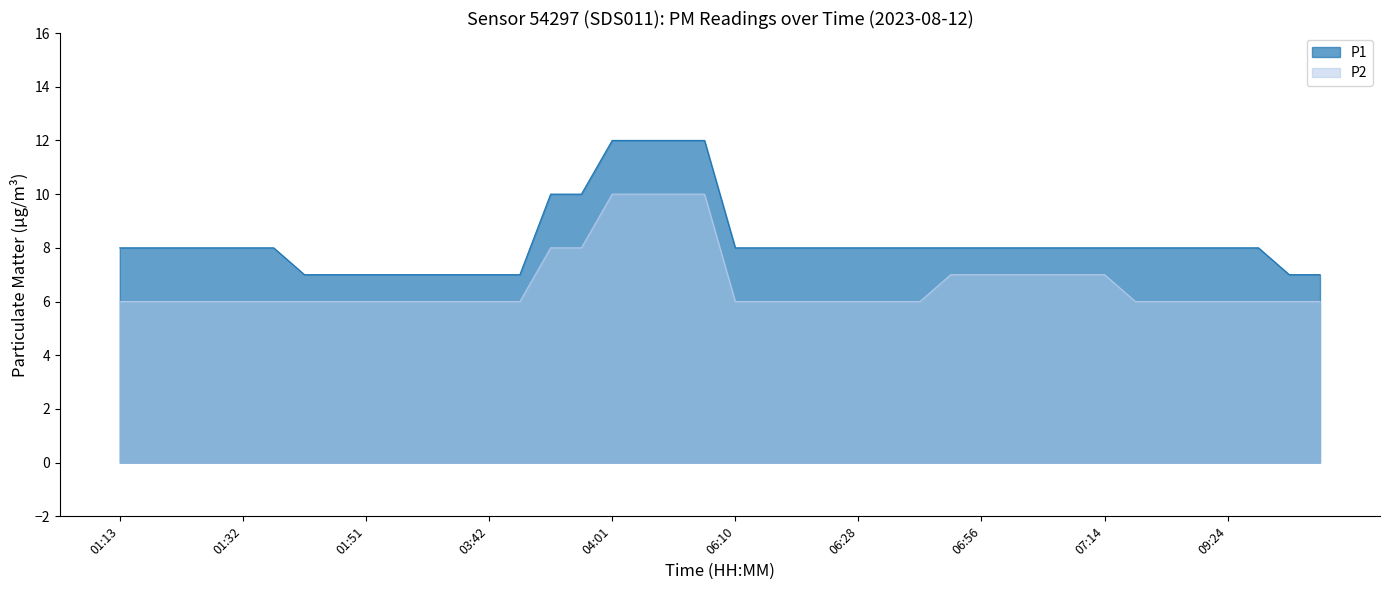

True or false: P1 has more than 0 interior local peaks.

False